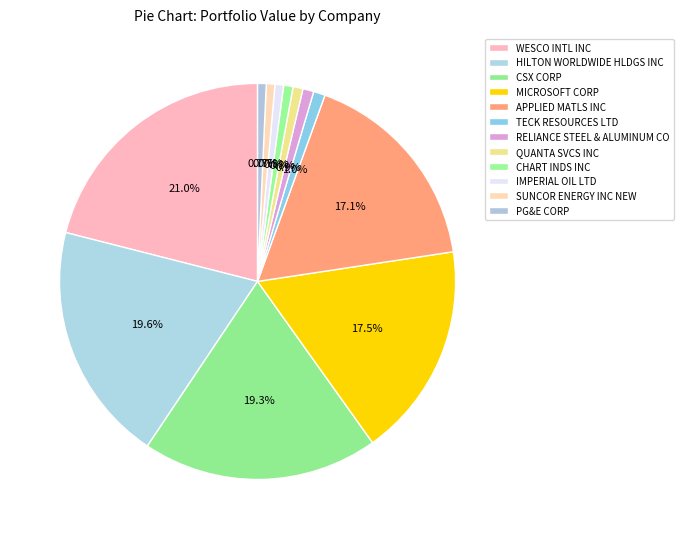

Does QUANTA SVCS INC account for over 50% of the chart?

No